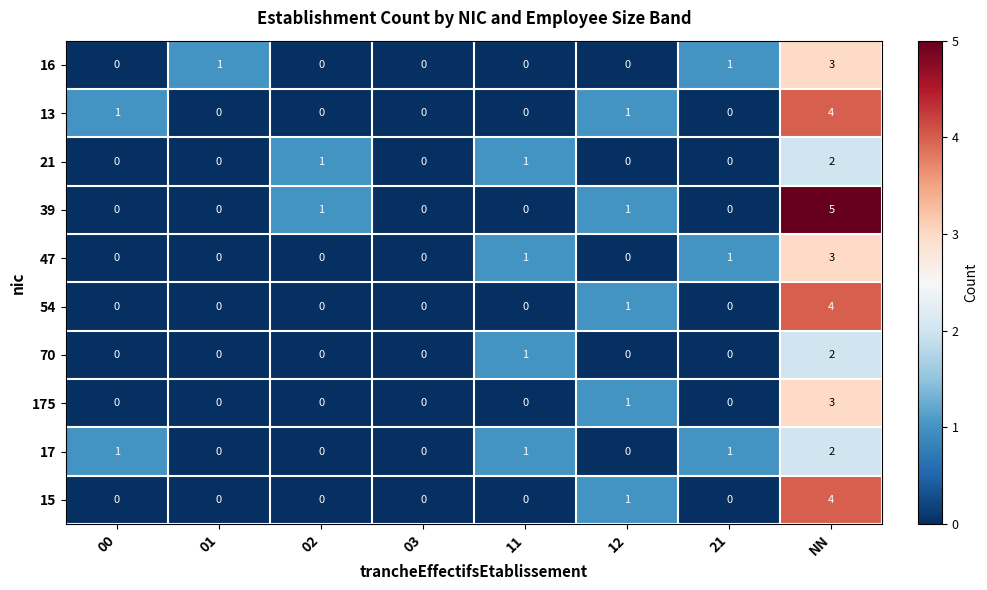

Count the 17 values in the range 0 to 1.

7